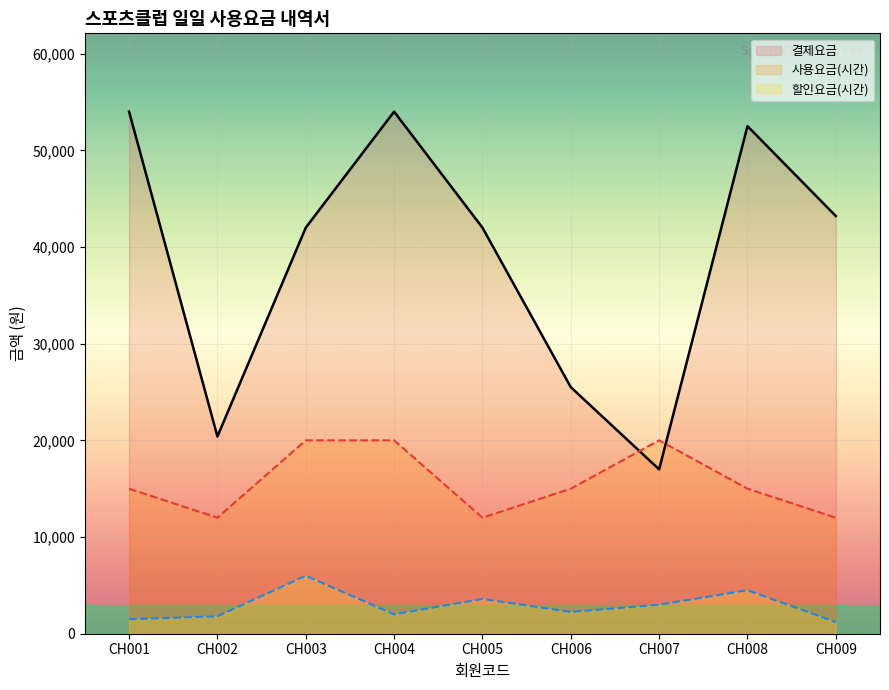

What is the total value across all series at CH005?

57600